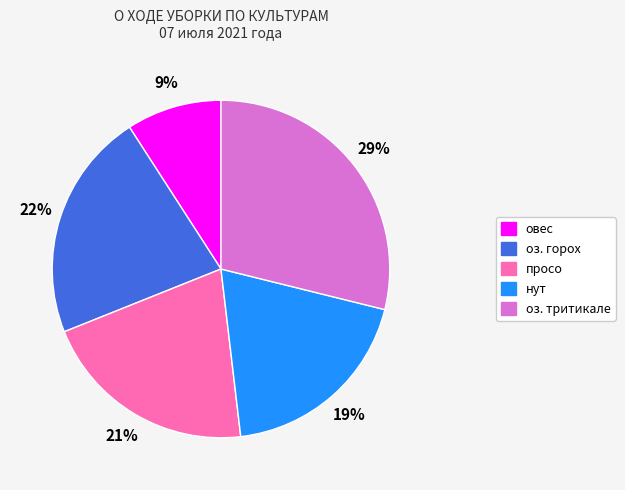

What is the smallest slice in the pie chart?

овес